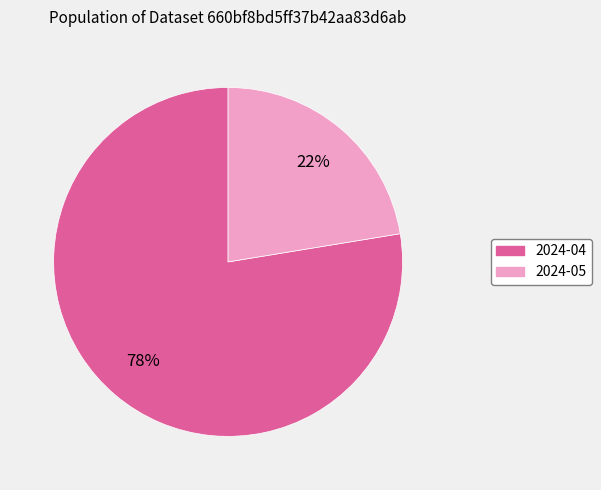

To the nearest percent, what is the combined percentage of 2024-05 and 2024-04?

100%